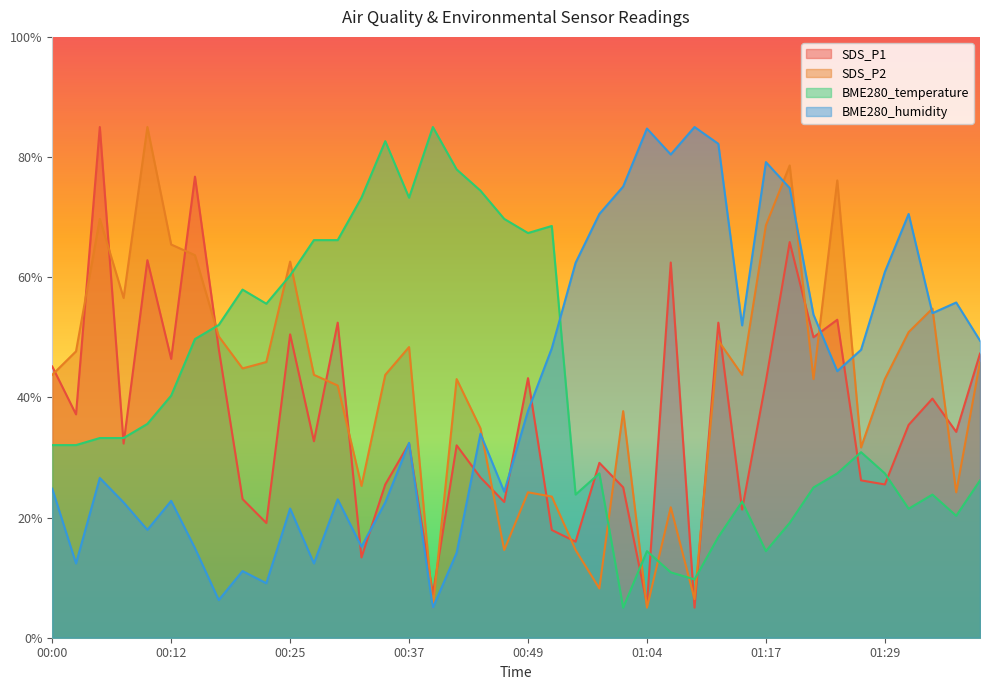

What are all the series names shown in the legend?

SDS_P1, SDS_P2, BME280_temperature, BME280_humidity